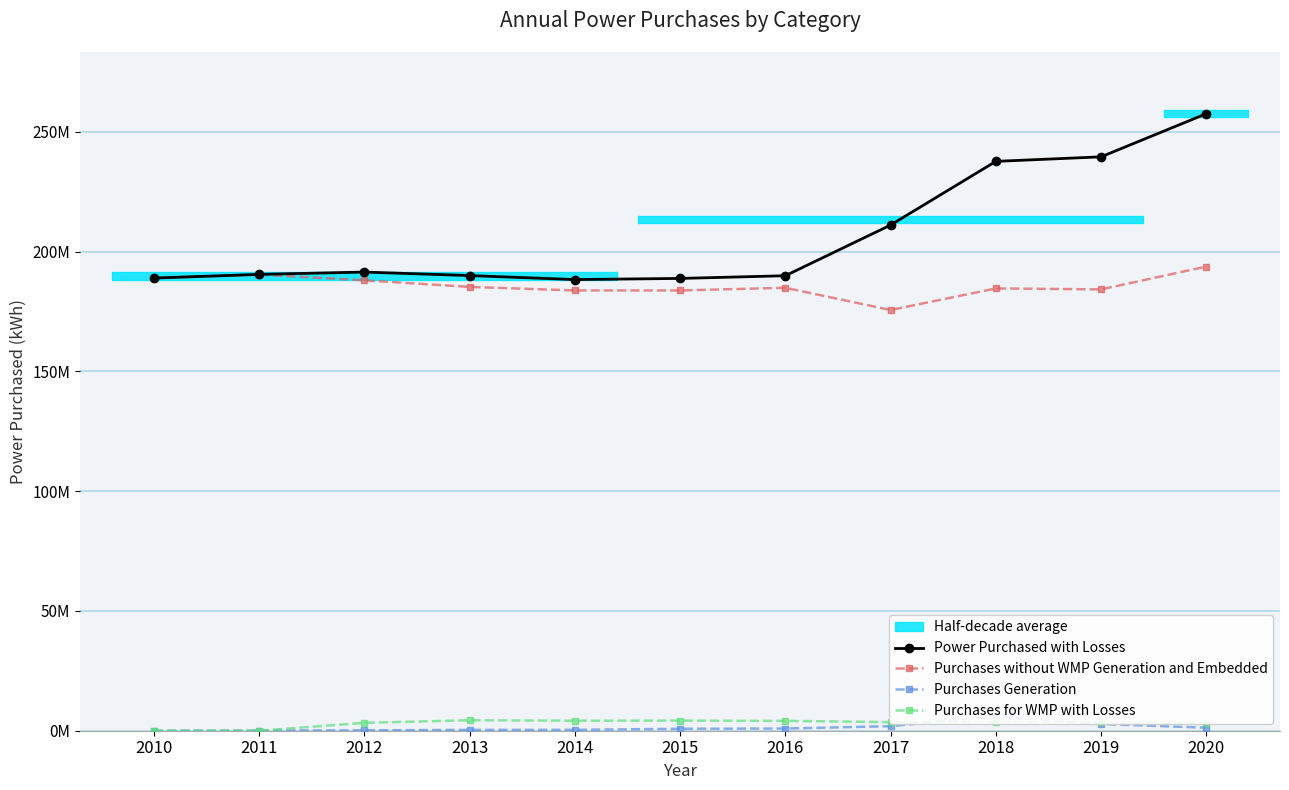

What is the sum of all Purchases for WMP with Losses values?

34106515.5